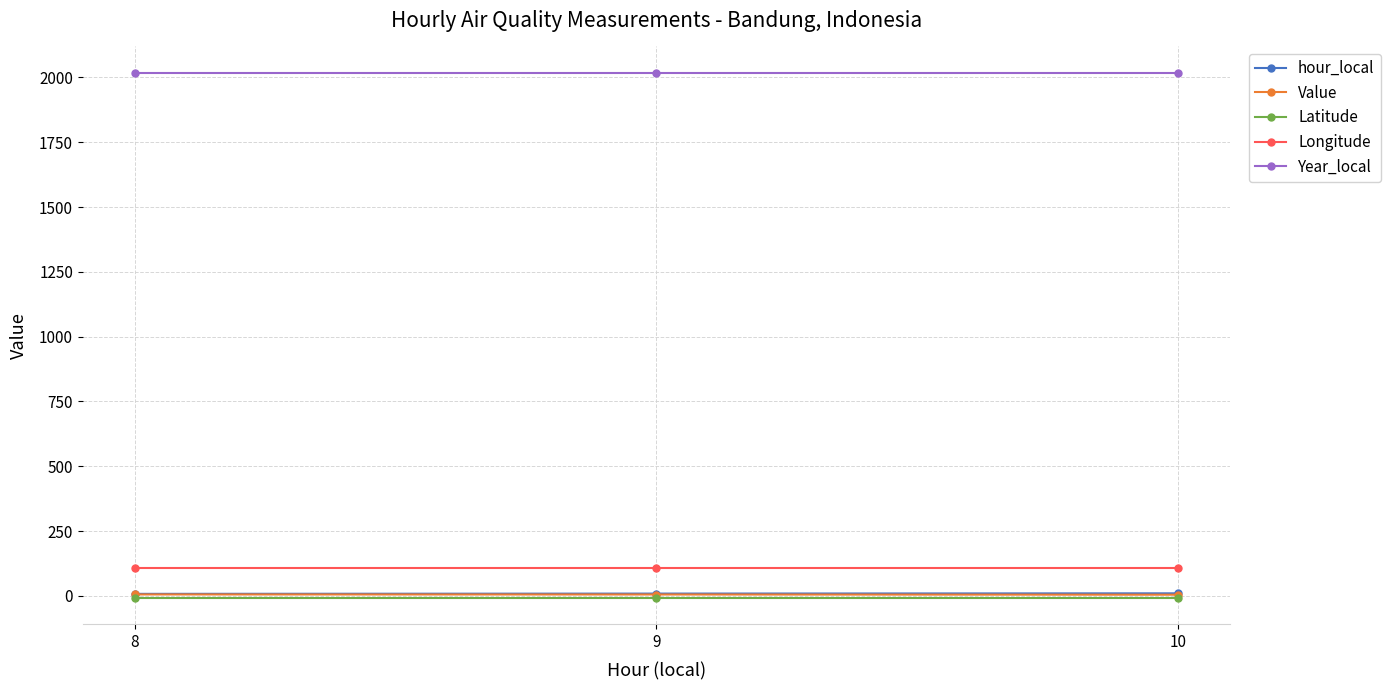

How many lines are shown in the chart?

5